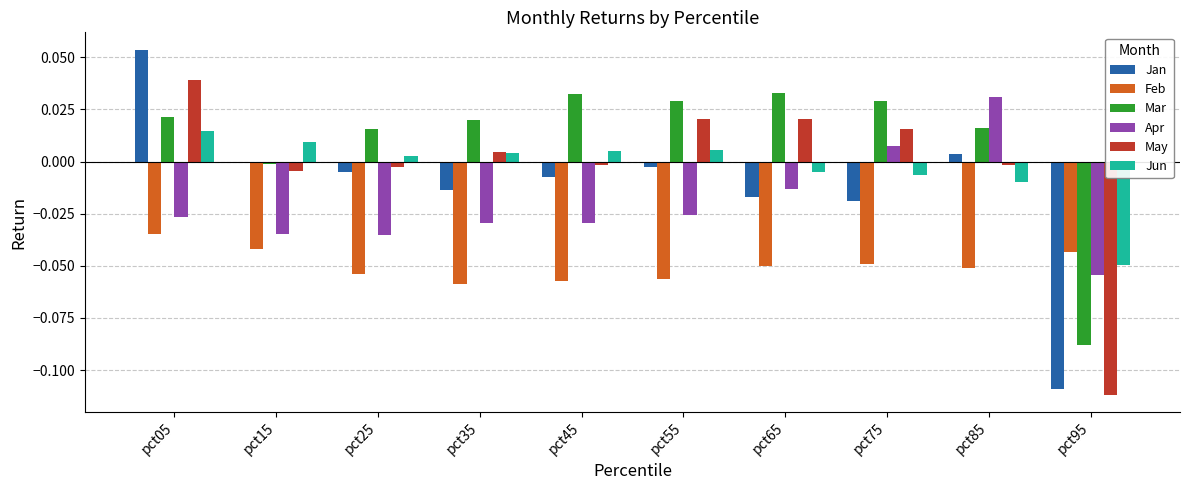

Count the number of data series in this chart.

6